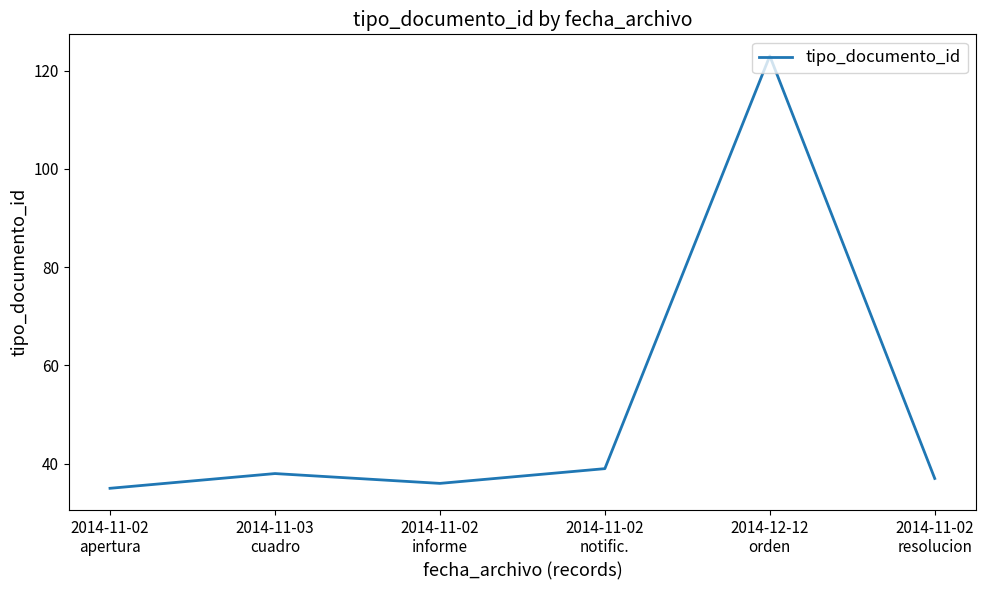

Is it true that the value at 2014-11-03
cuadro is 38?

True